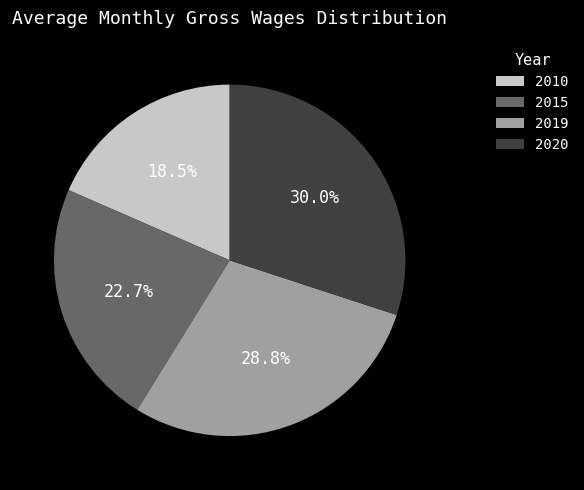

Rank the categories by value from lowest to highest.

2010, 2015, 2019, 2020